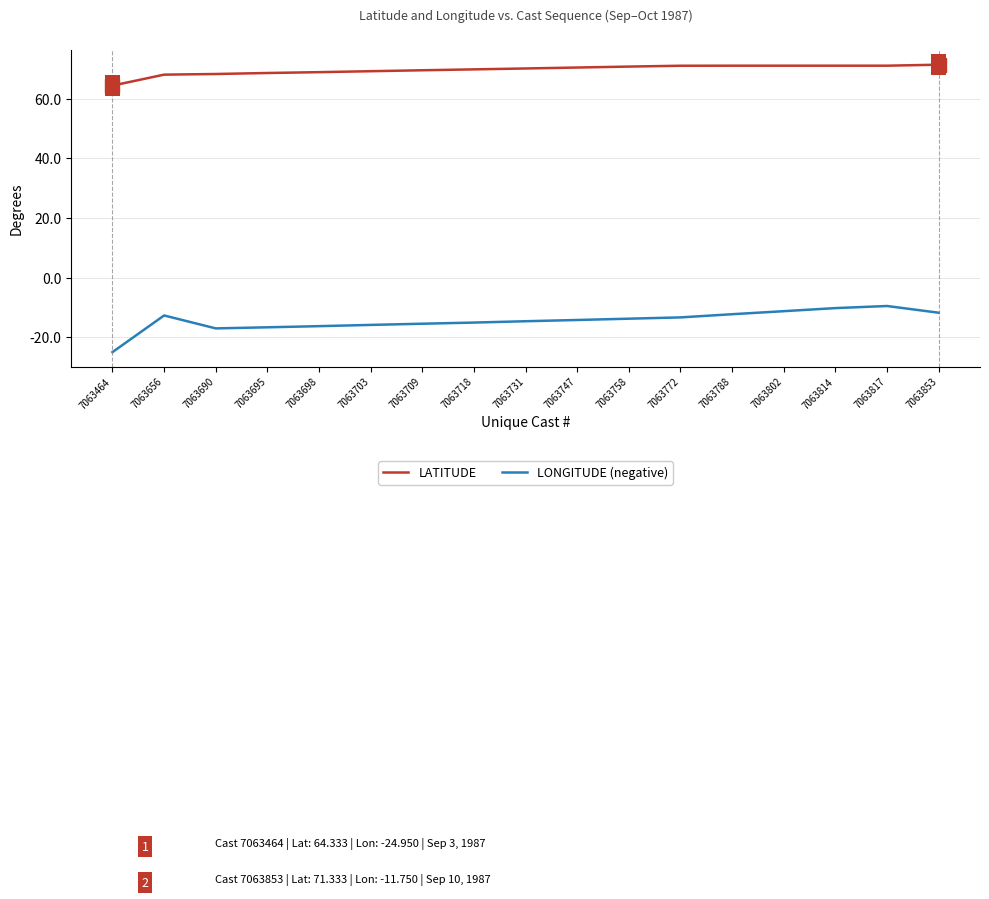

True or false: LONGITUDE (negative) and LATITUDE intersect in this chart.

False